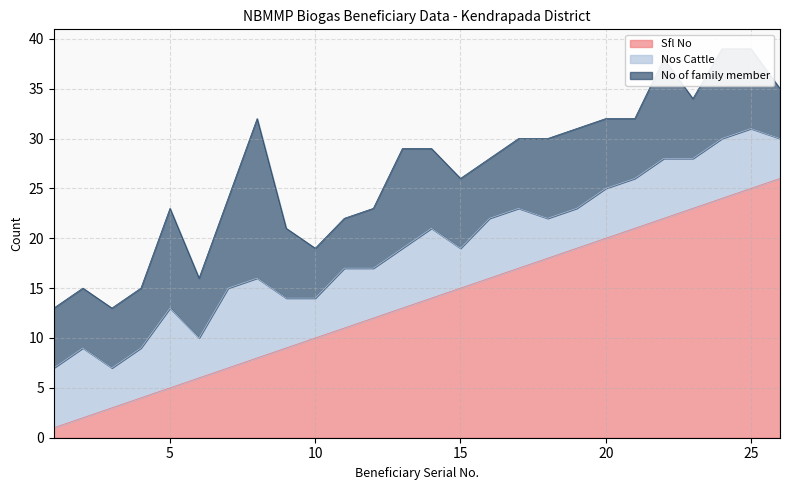

At which label does No of family member reach its minimum?

10